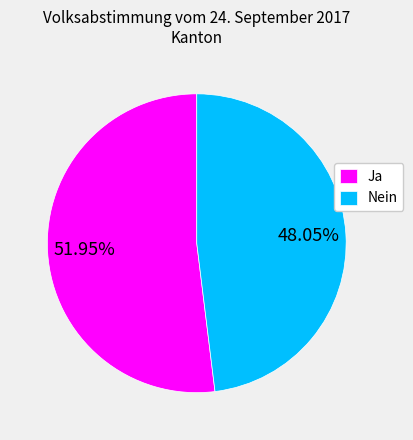

To the nearest percent, what portion does Ja represent?

52%